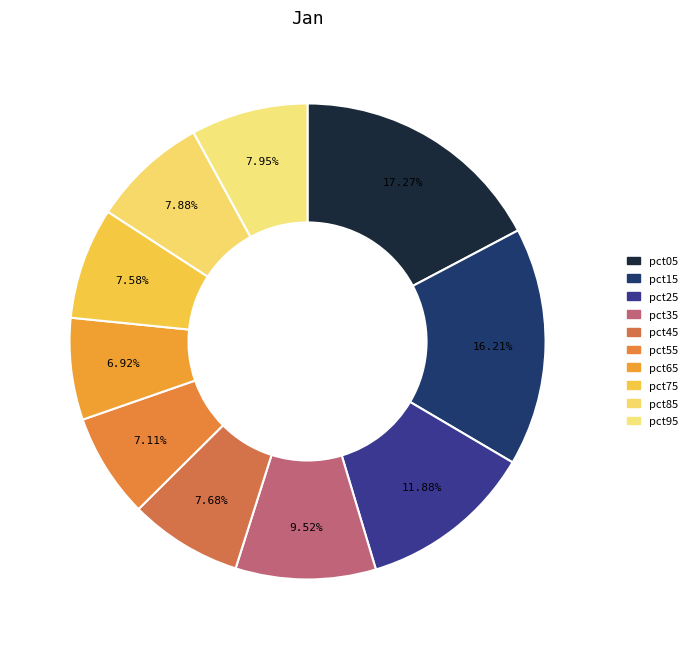

To the nearest percent, what portion does pct85 represent?

8%